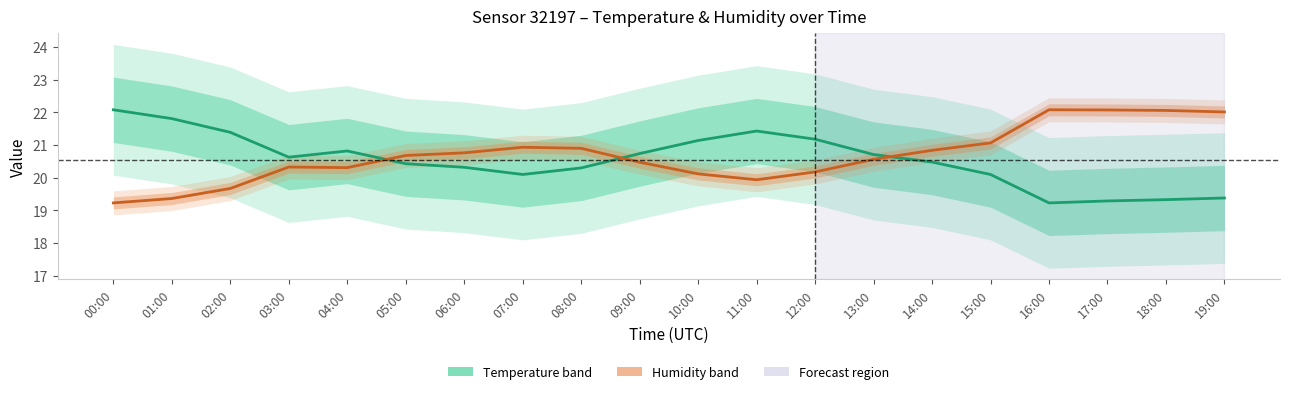

True or false: Temperature (°C) and Humidity (%, scaled) intersect in this chart.

True